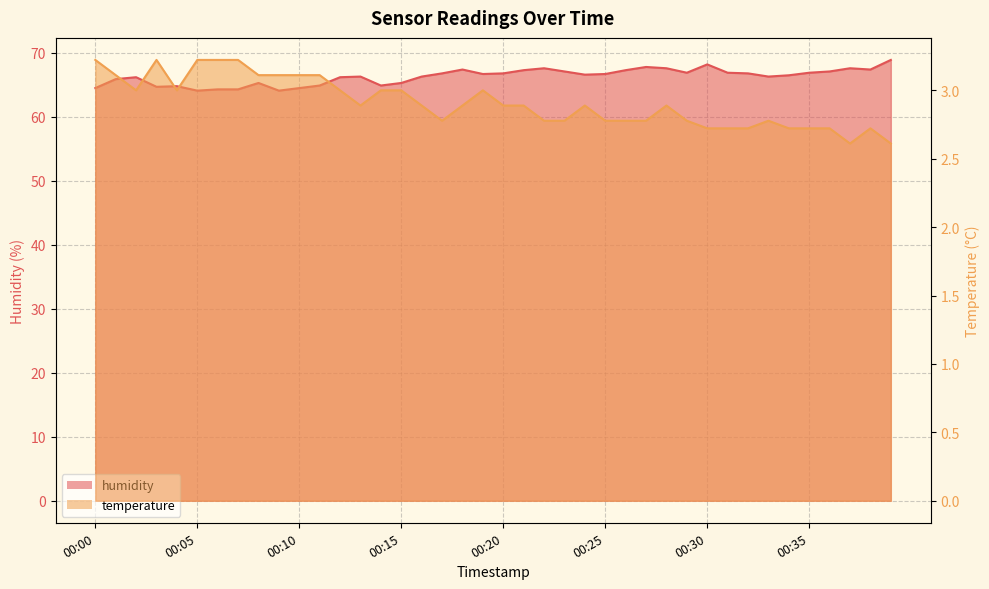

How many values in the humidity series exceed 66?

27